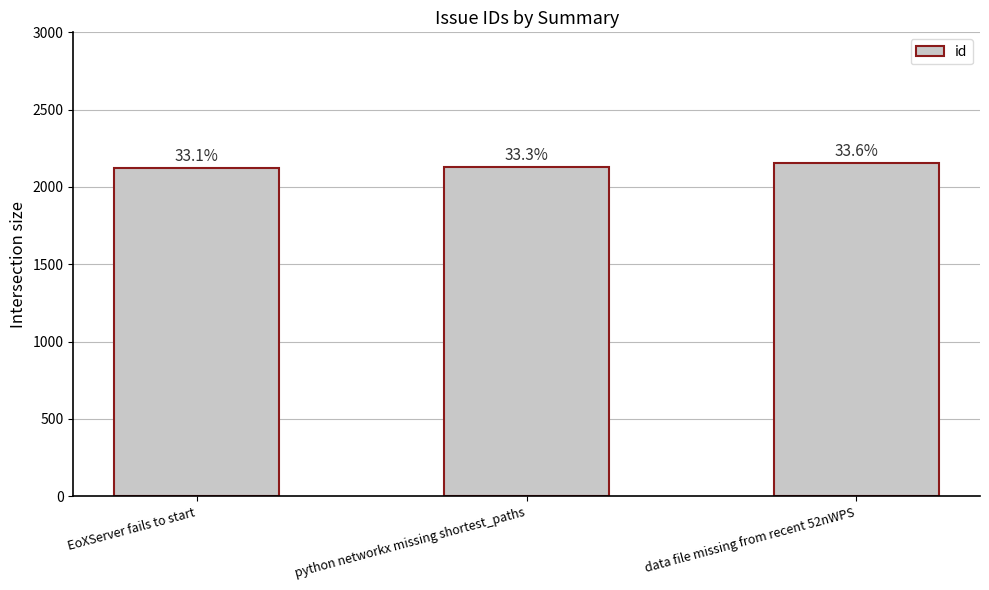

How many bars are there in total?

3